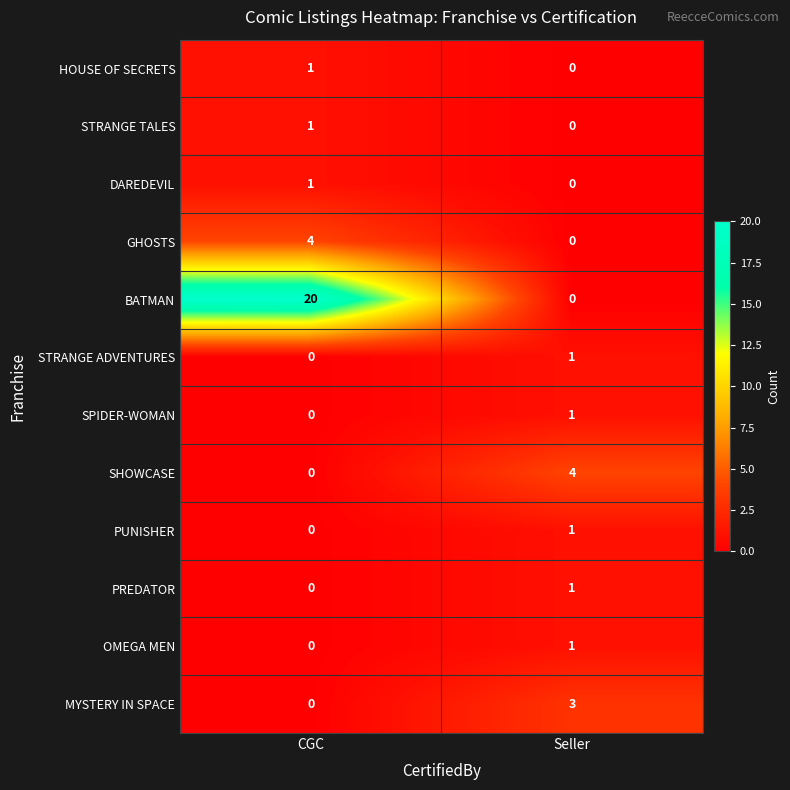

Reading right to left, transcribe all the data shown in this chart.

HOUSE OF SECRETS: 0	1
STRANGE TALES: 0	1
DAREDEVIL: 0	1
GHOSTS: 0	4
BATMAN: 0	20
STRANGE ADVENTURES: 1	0
SPIDER-WOMAN: 1	0
SHOWCASE: 4	0
PUNISHER: 1	0
PREDATOR: 1	0
OMEGA MEN: 1	0
MYSTERY IN SPACE: 3	0